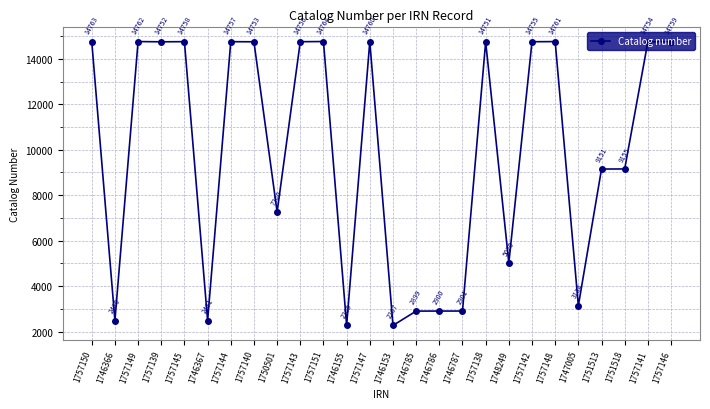

The chart shows a value of 7496 at 1757145. True or false?

False